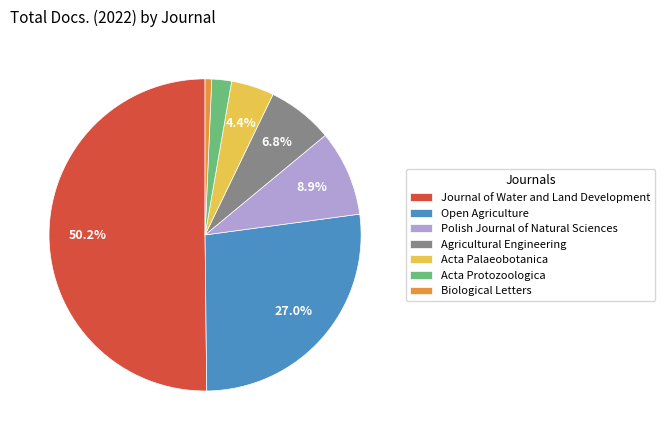

Count the number of slices in the pie.

7